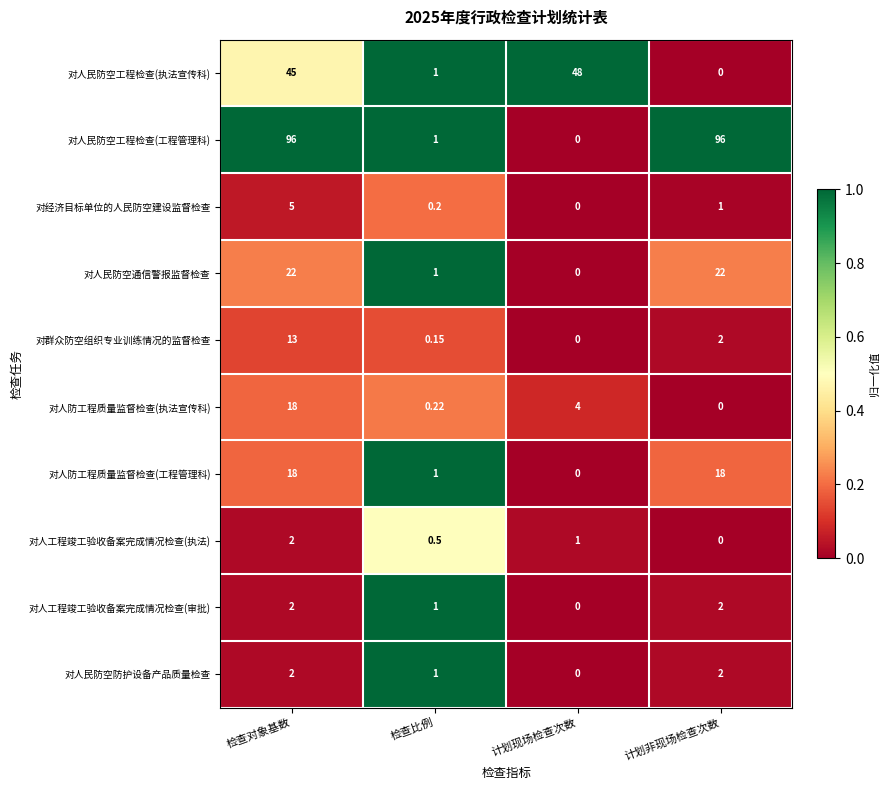

At which label does 对人防工程质量监督检查(执法宣传科) reach its minimum?

计划非现场检查次数